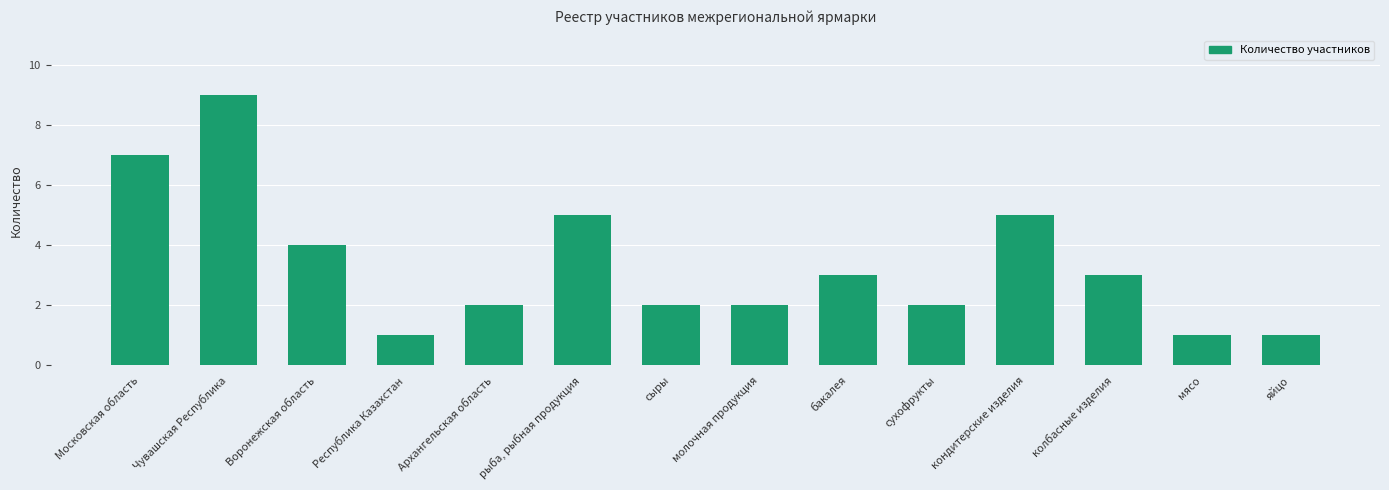

The chart shows a value of 2 at Чувашская Республика. True or false?

False